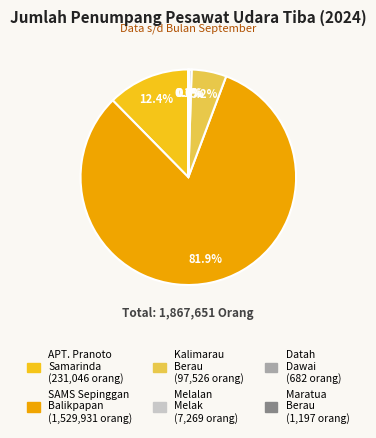

Is there any slice that represents more than half of the pie?

Yes